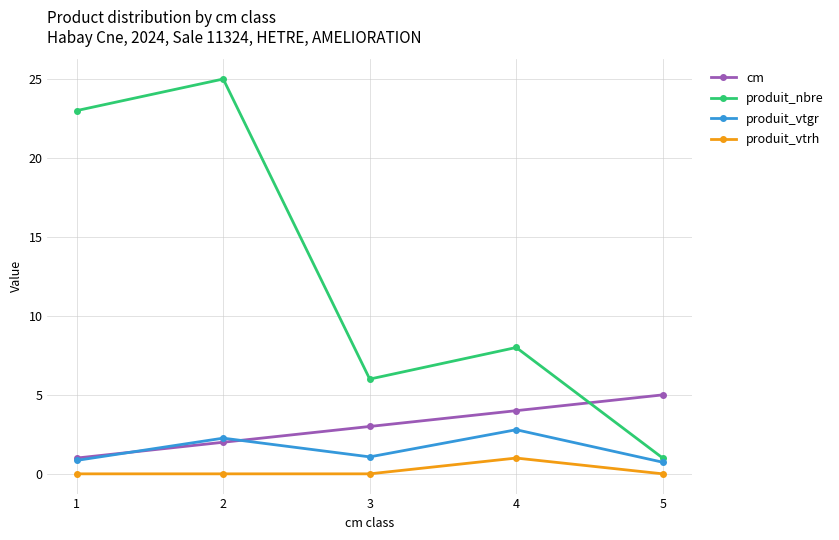

Is it true that produit_nbre equals 8.0 at 4?

True